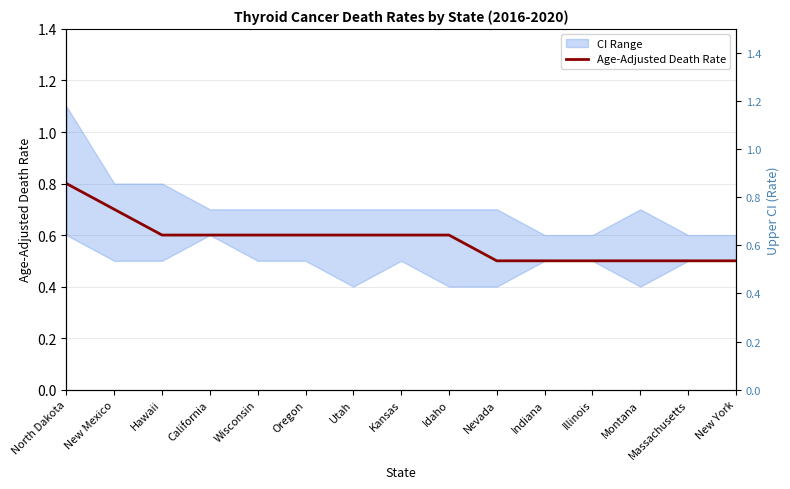

What is the sum of the values at Illinois and Kansas?

1.1